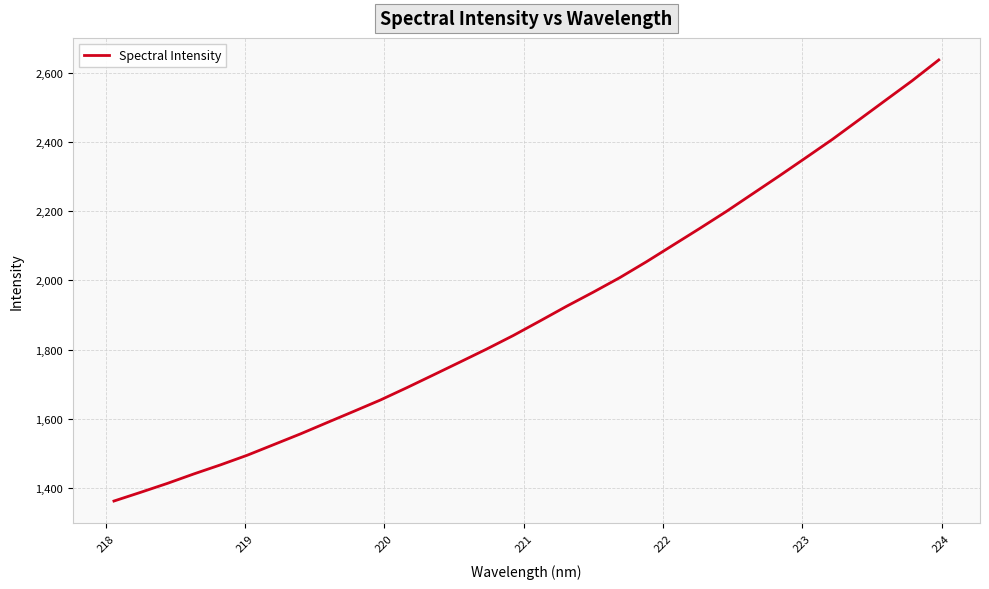

What is the minimum value shown in the chart?

1362.3